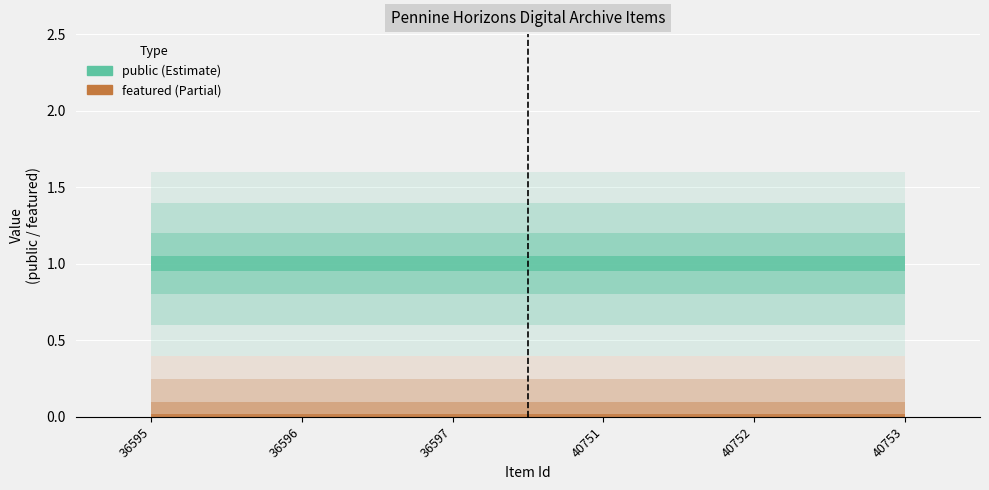

List the labels in order of public value, largest first.

36595, 36596, 36597, 40751, 40752, 40753